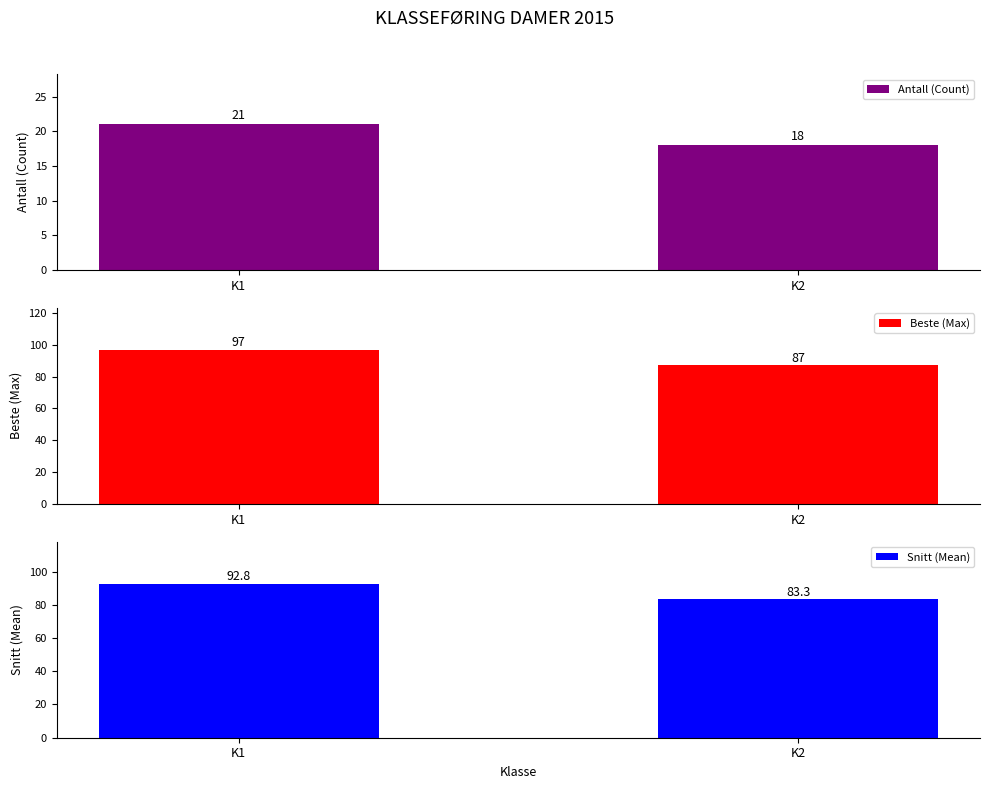

Reading left to right, transcribe all the data shown in this chart.

Antall (Count): K1=21.0	K2=18.0
Beste (Max): K1=97.0	K2=87.0
Snitt (Mean): K1=92.8	K2=83.3